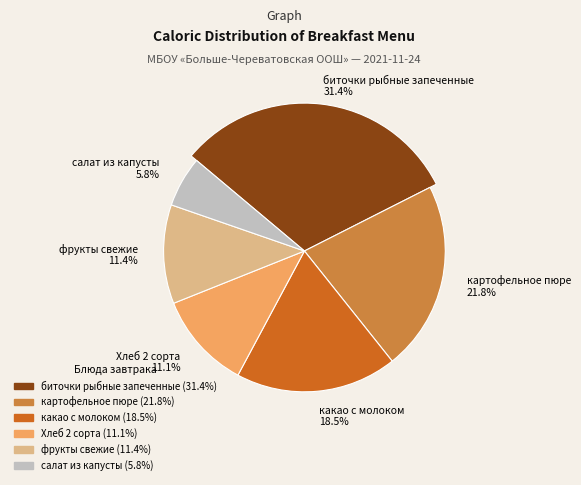

Between салат из капусты and биточки рыбные запеченные, which is larger?

биточки рыбные запеченные